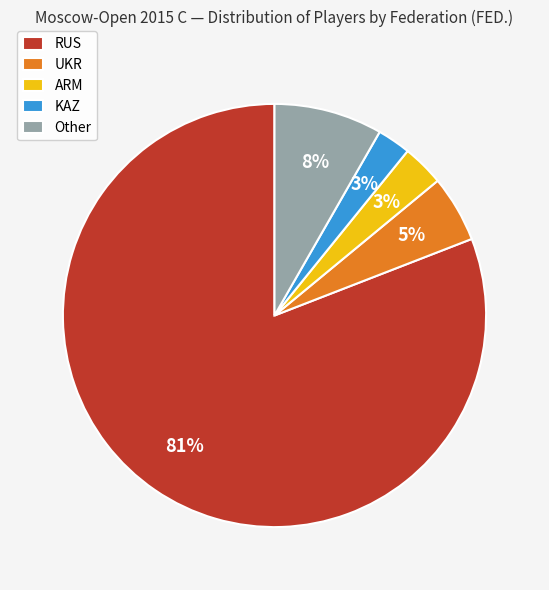

To the nearest percent, what is the average slice percentage?

20%